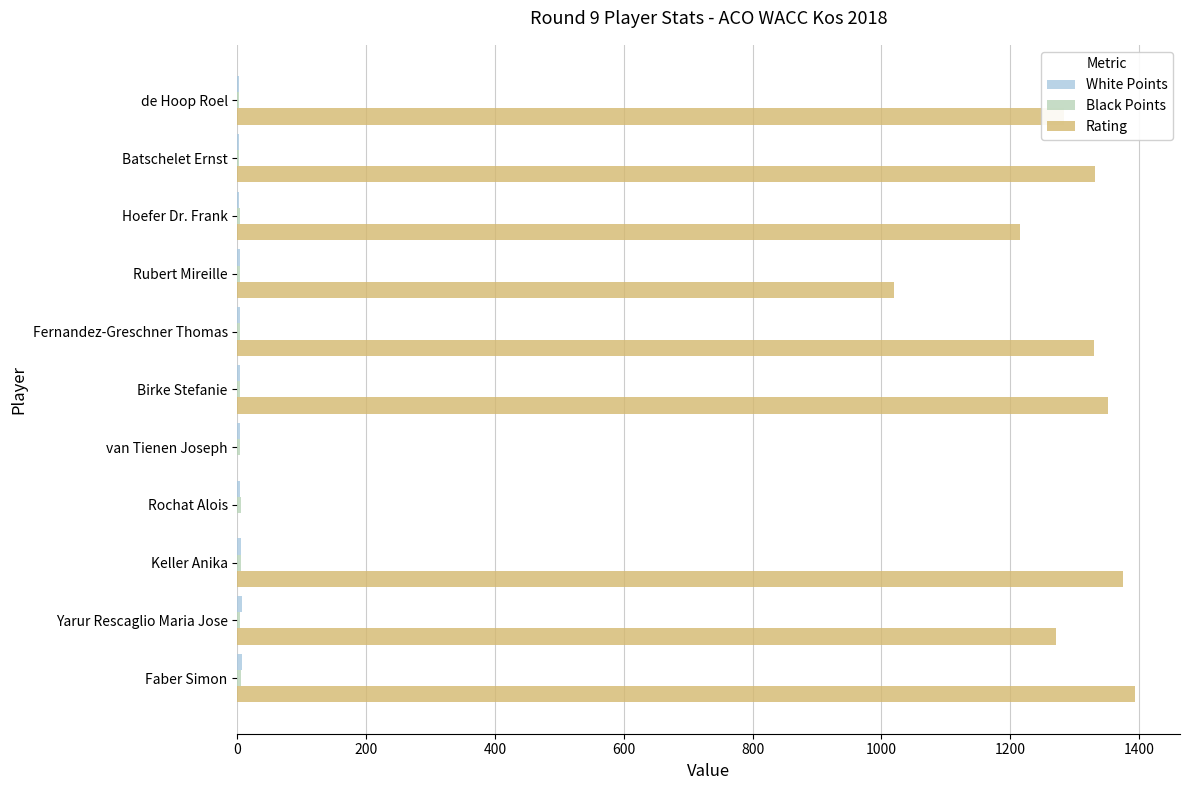

Which series changed the most between Faber Simon and Rubert Mireille?

Rating